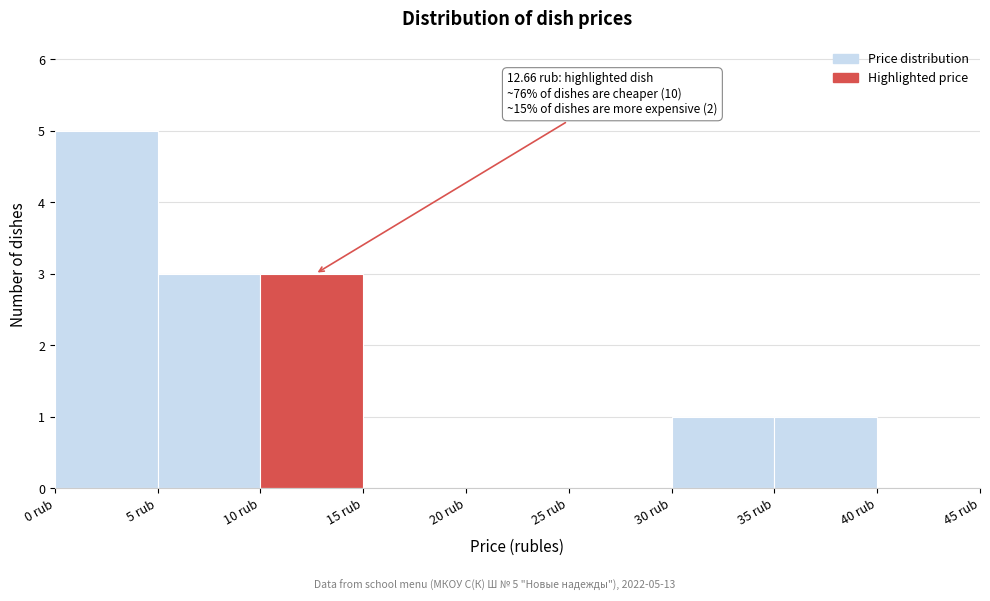

Which range on the x-axis has the tallest bar?

0 to 5